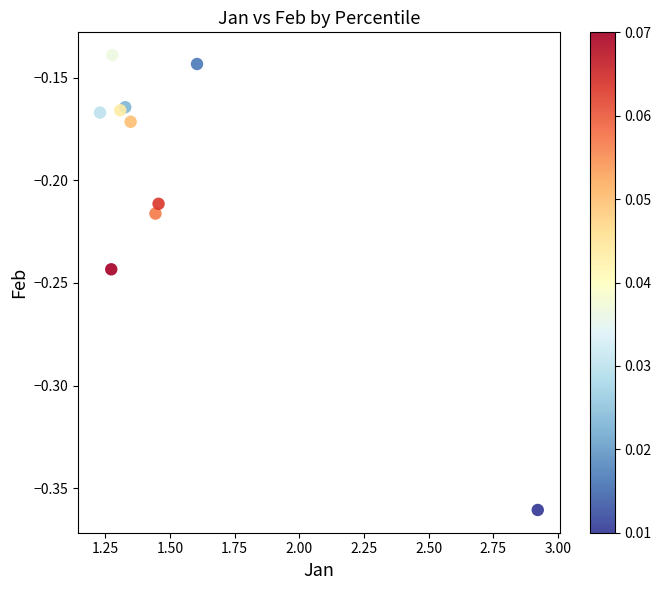

What is the average X value?

1.5